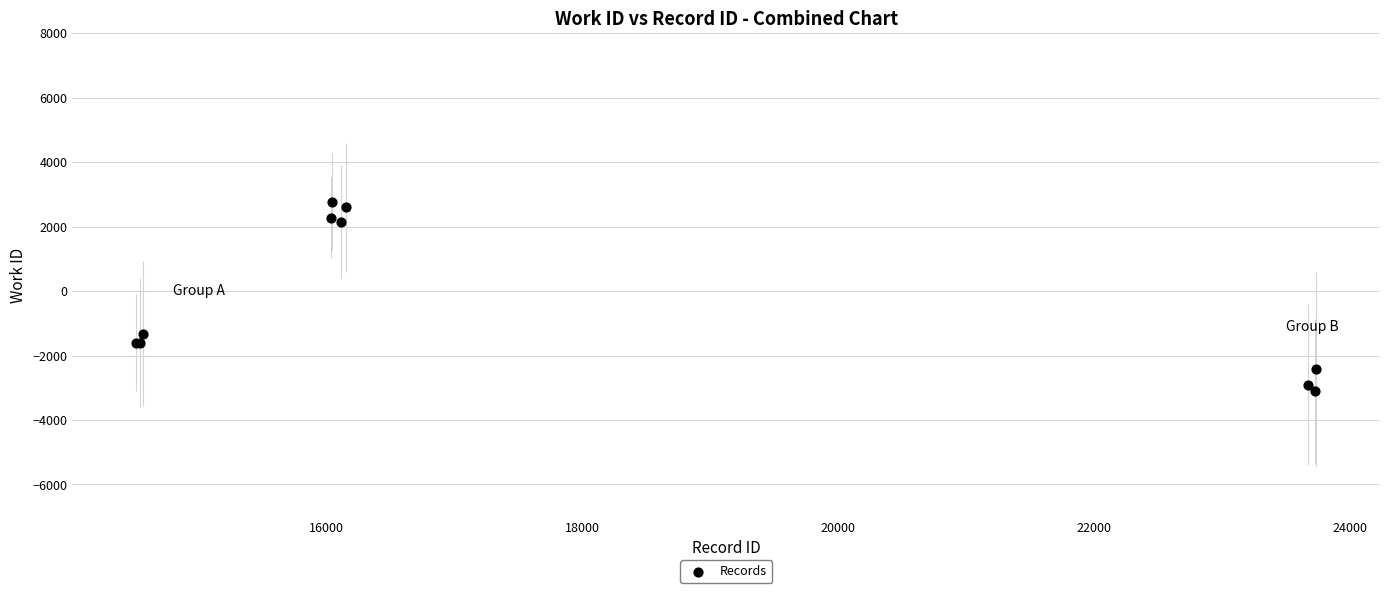

What Y value in the scatter plot is closest to -167?

-1319.6